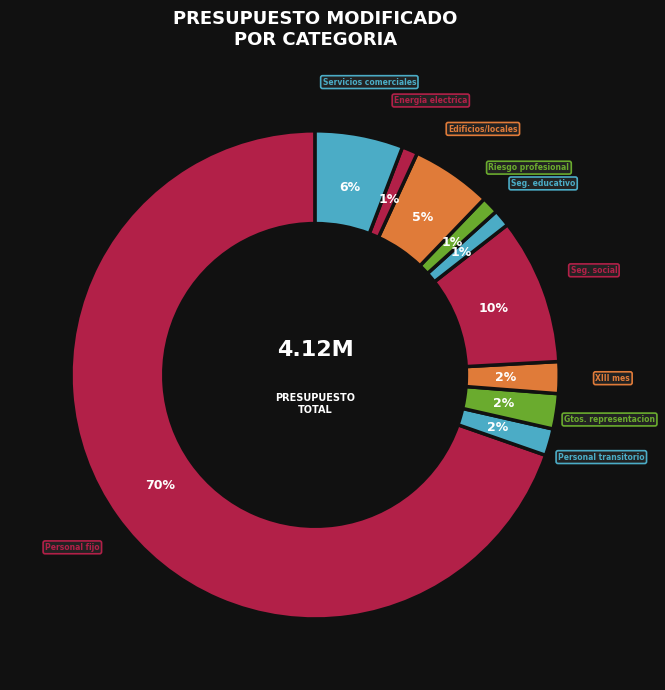

Between Edificios/locales and Seg. educativo, which is larger?

Edificios/locales